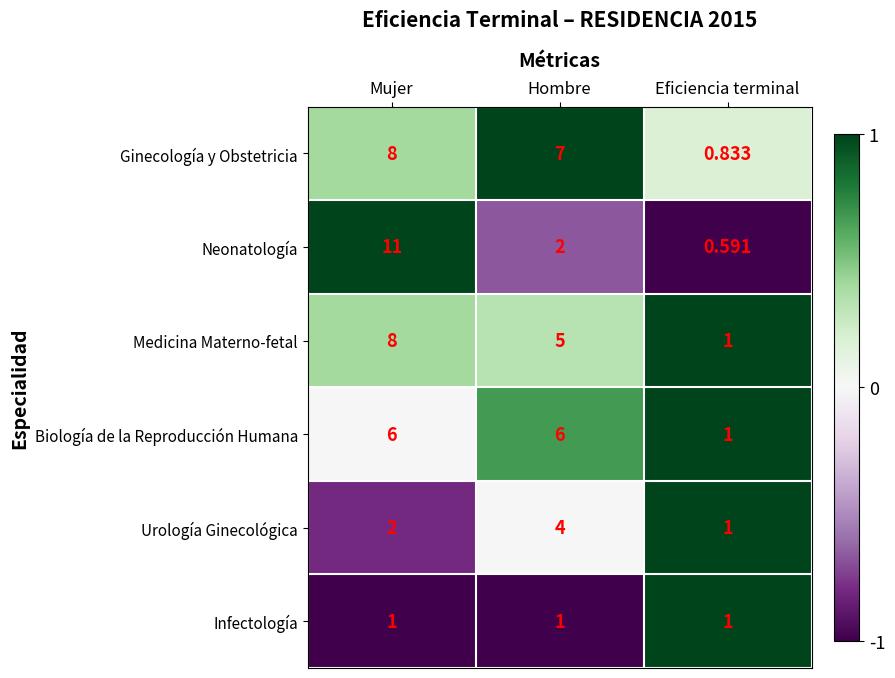

Between Mujer and Hombre, which series saw the biggest shift?

Neonatología